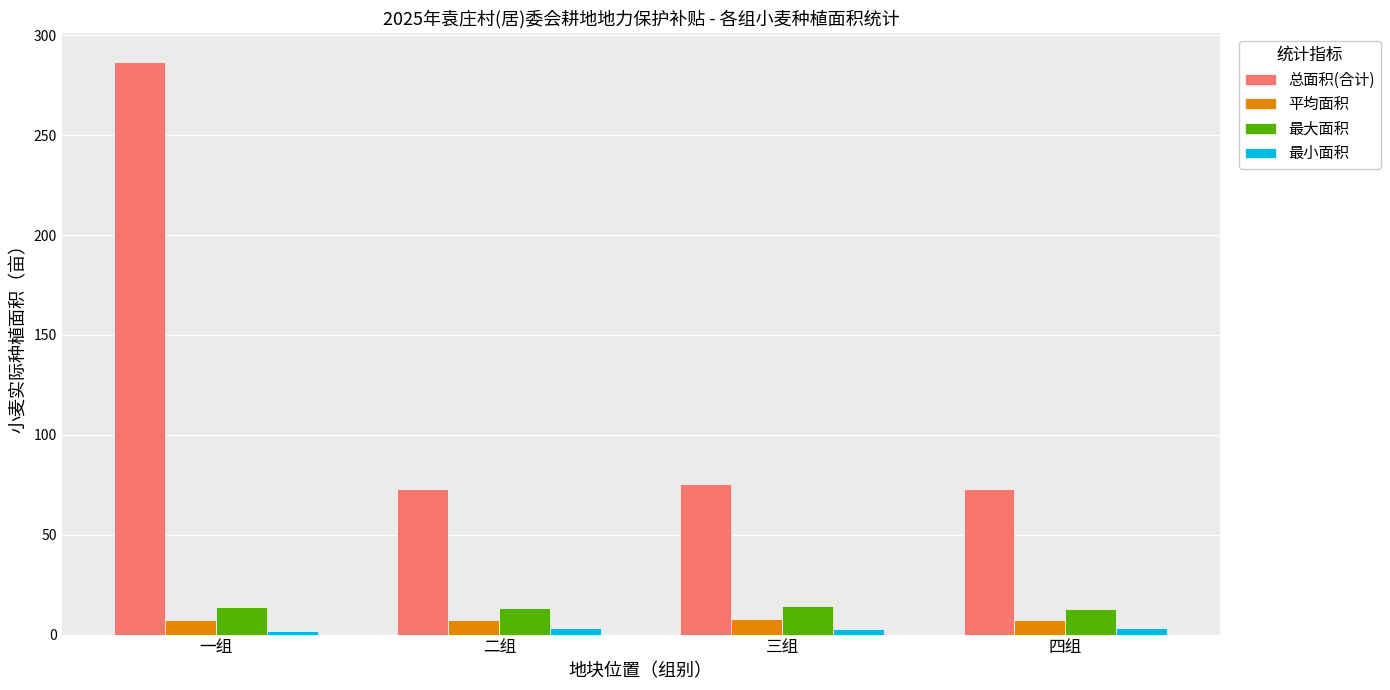

What is the average value of the 平均面积 series?

7.4